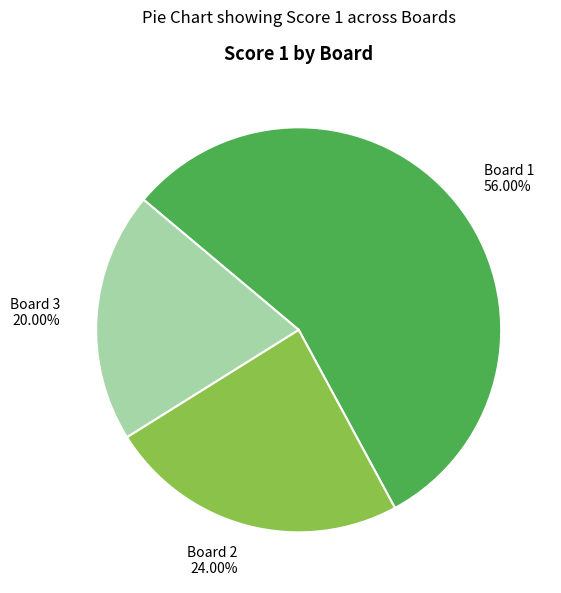

How much of the chart is everything except Board 1?

44.0%